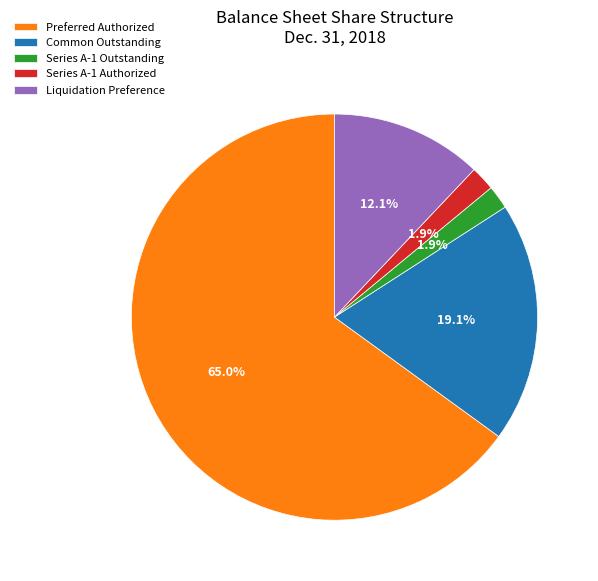

Which category has the biggest portion of the pie?

Preferred Authorized